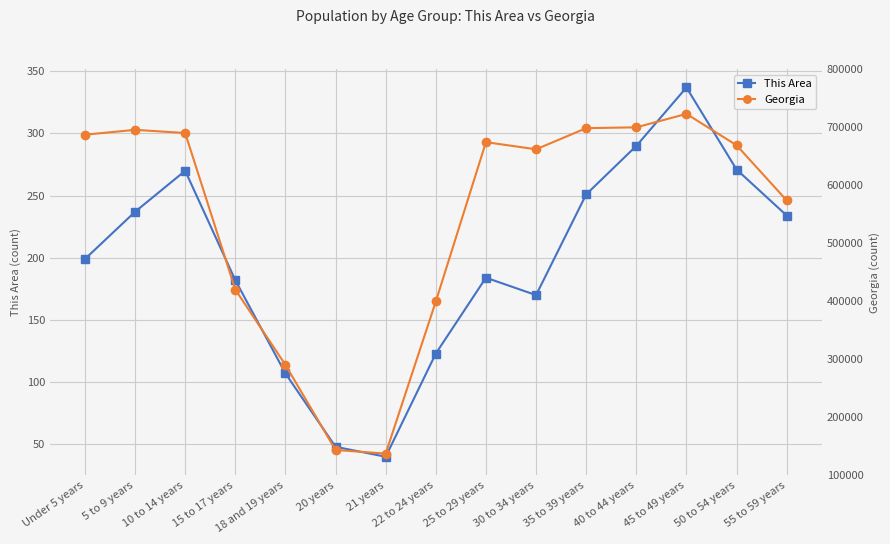

What is the maximum value for Georgia?

722661